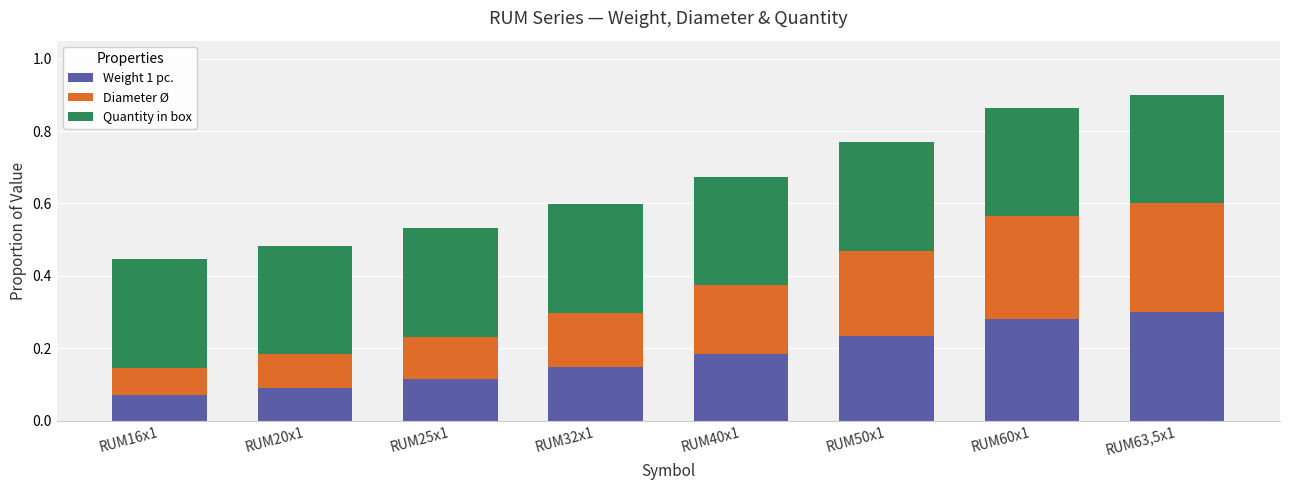

What is the total value across all series at RUM32x1?

0.6